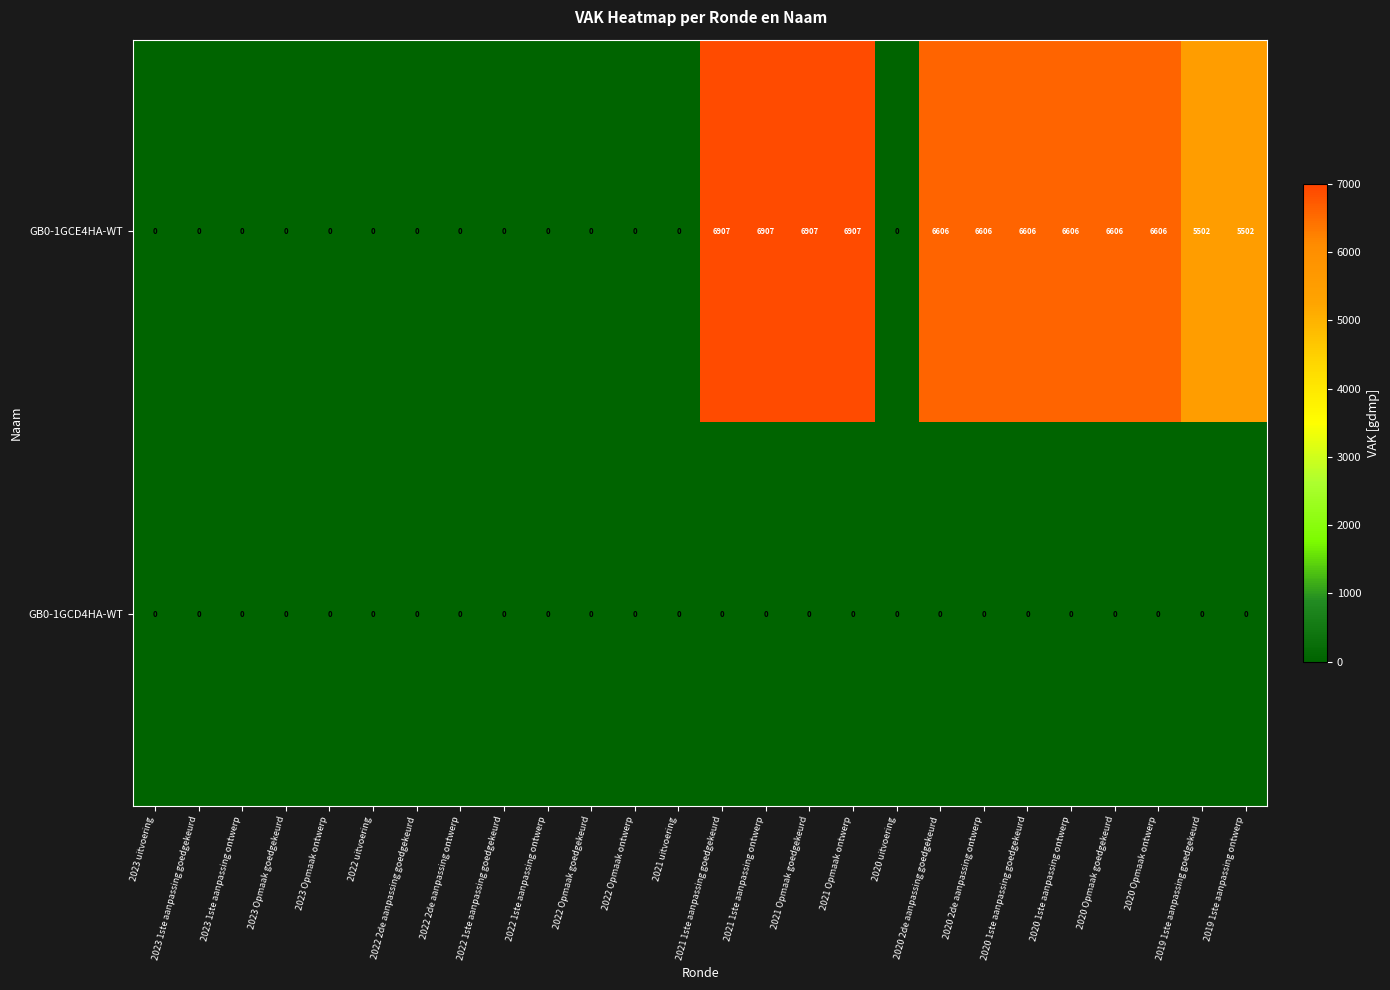

The GB0-1GCE4HA-WT series shows -2877 at 2023 1ste aanpassing goedgekeurd. True or false?

False